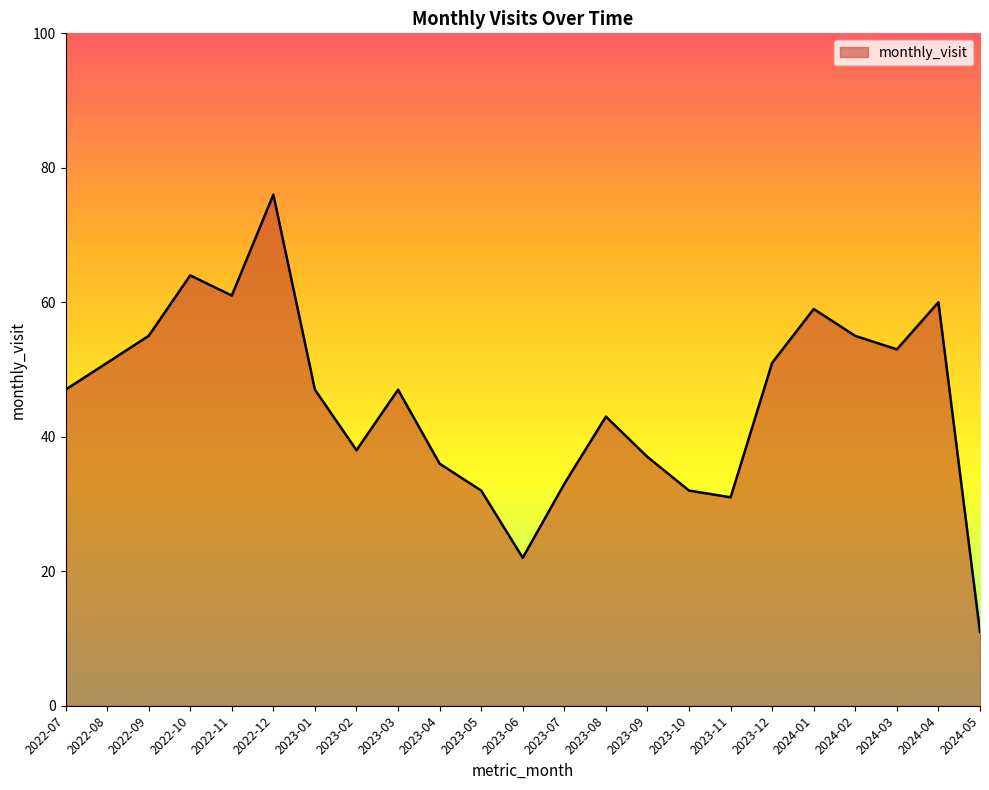

What is the difference between the second highest and minimum values?

53